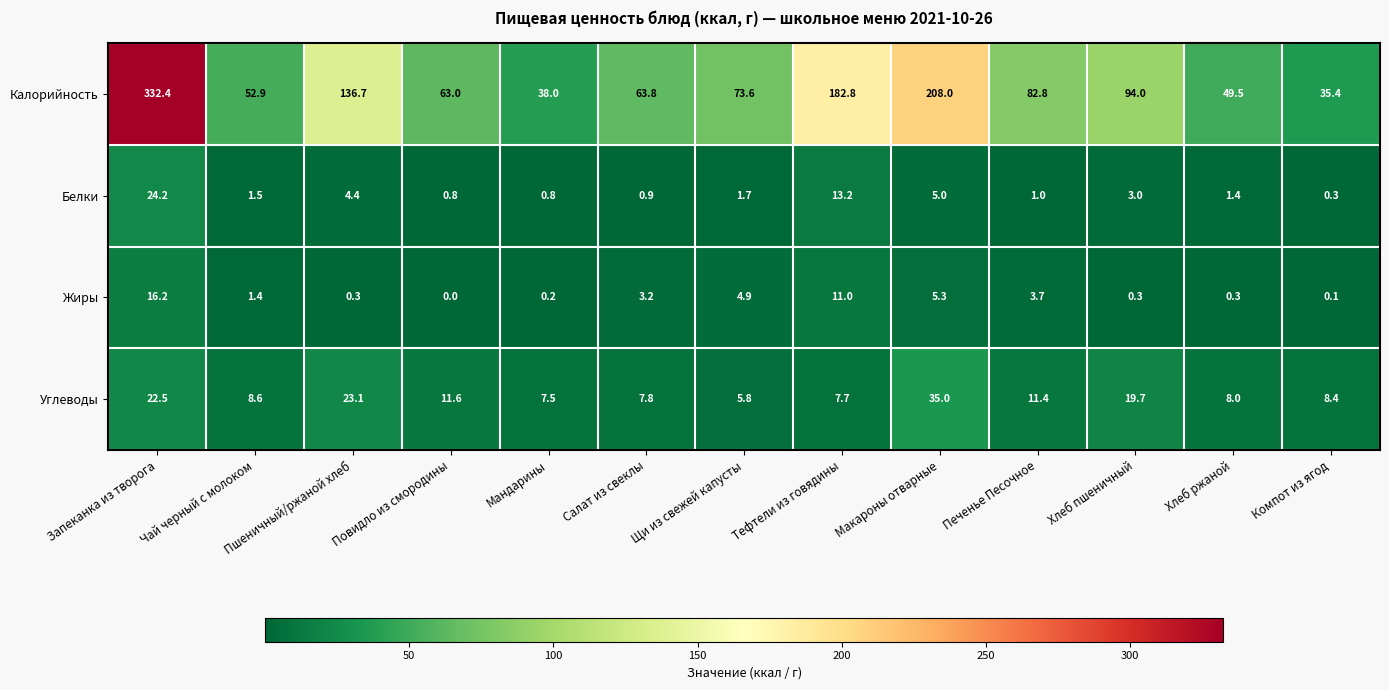

At how many categories does at least one series exceed 176?

3